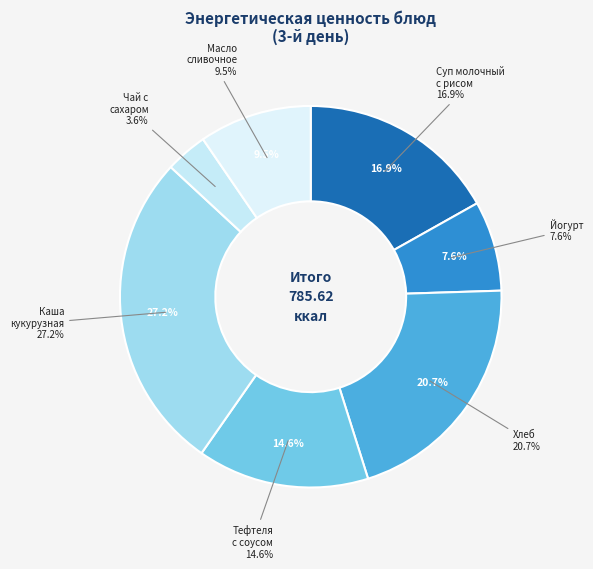

Combined, do Хлеб and Йогурт account for over 50%?

No